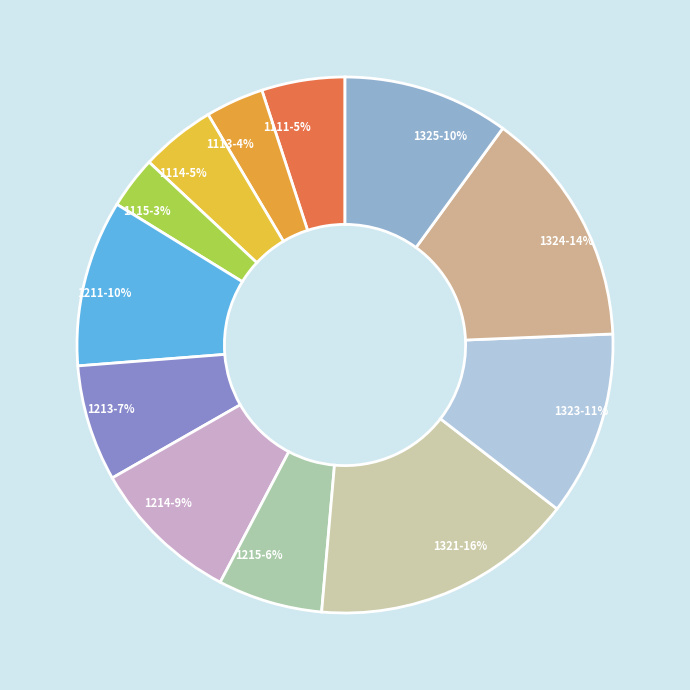

To the nearest percent, what portion does 1115 represent?

3%